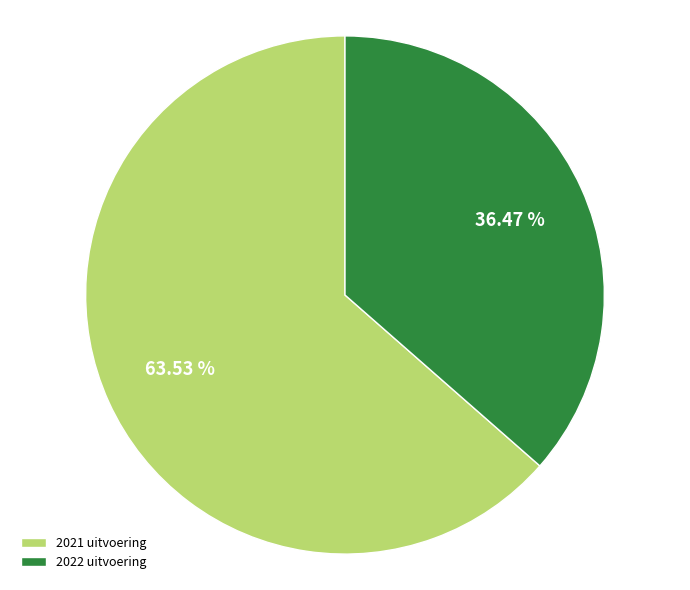

Is there a majority slice in this chart?

Yes